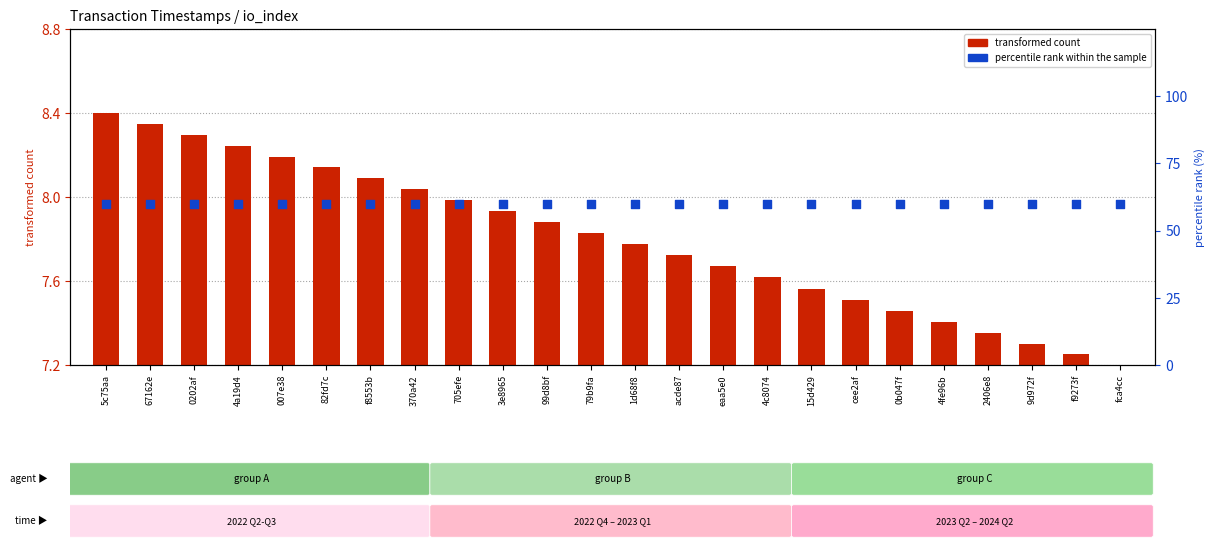

Which series has the largest Y range (max minus min)?

transformed count